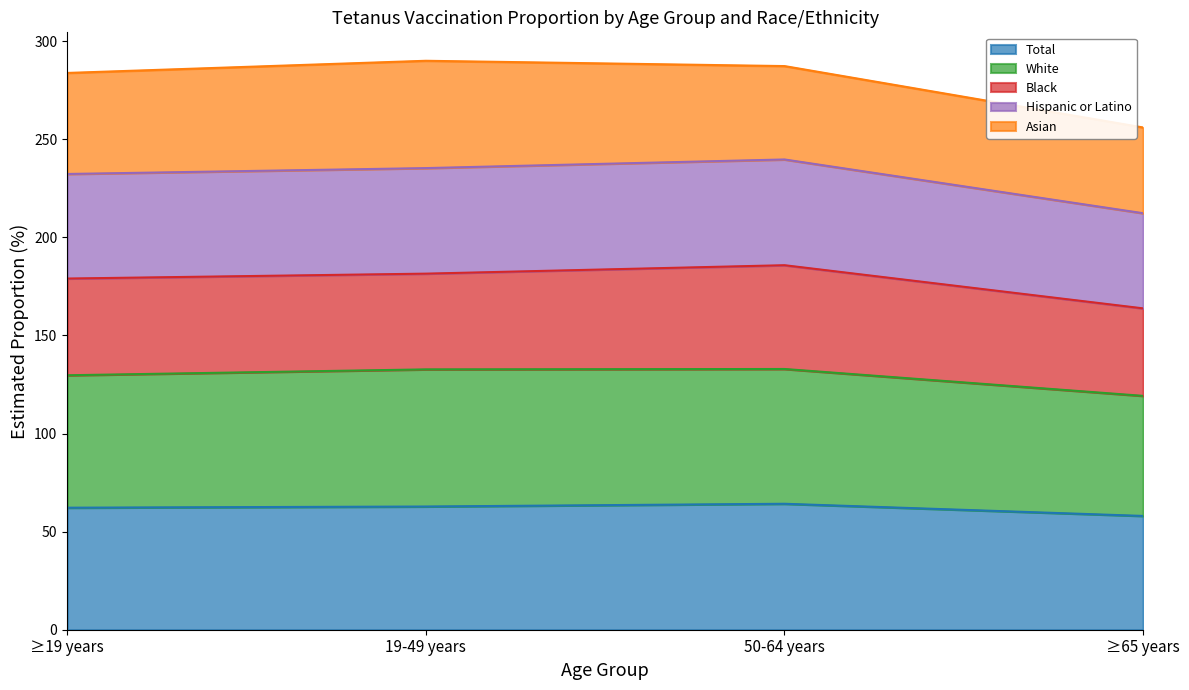

What is the maximum value shown in the chart?

290.0